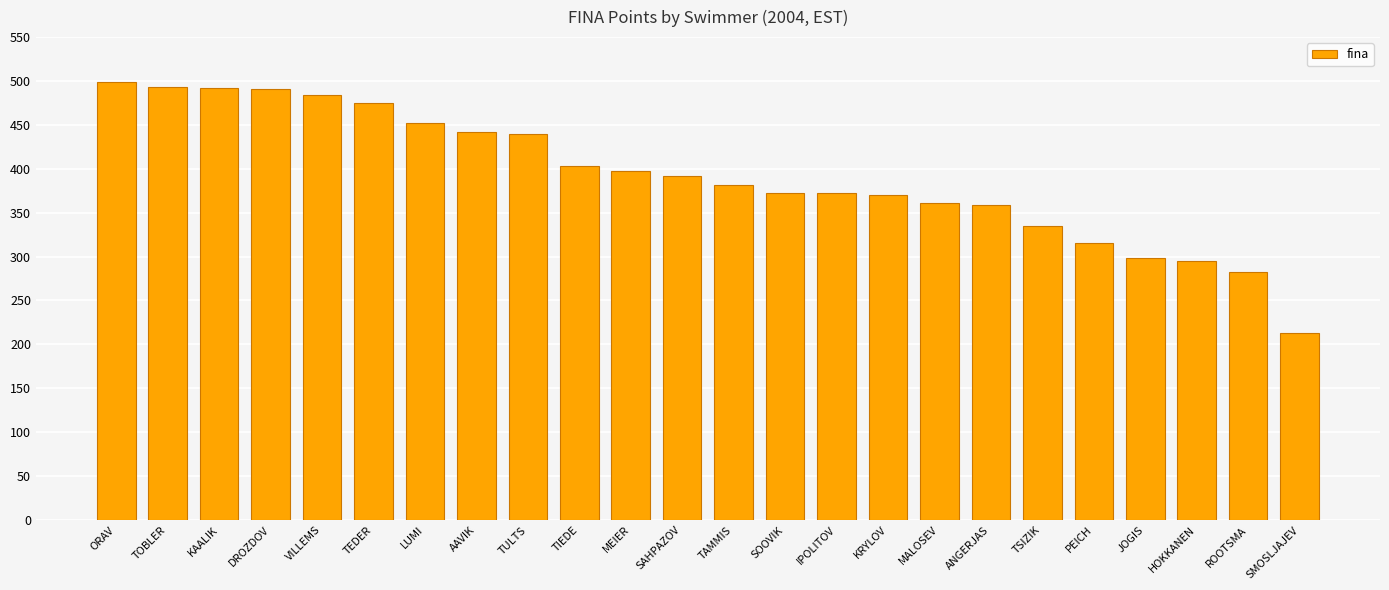

How many data points are less than 392?

12